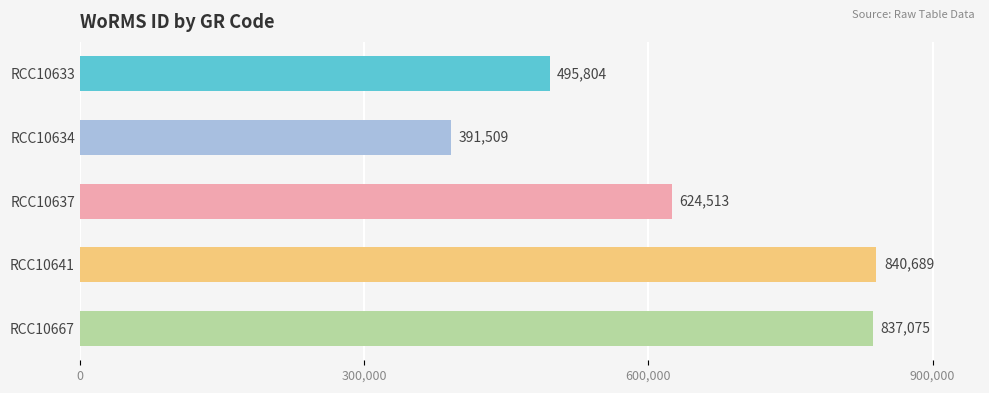

What is the difference between the second highest and second lowest values?

341271